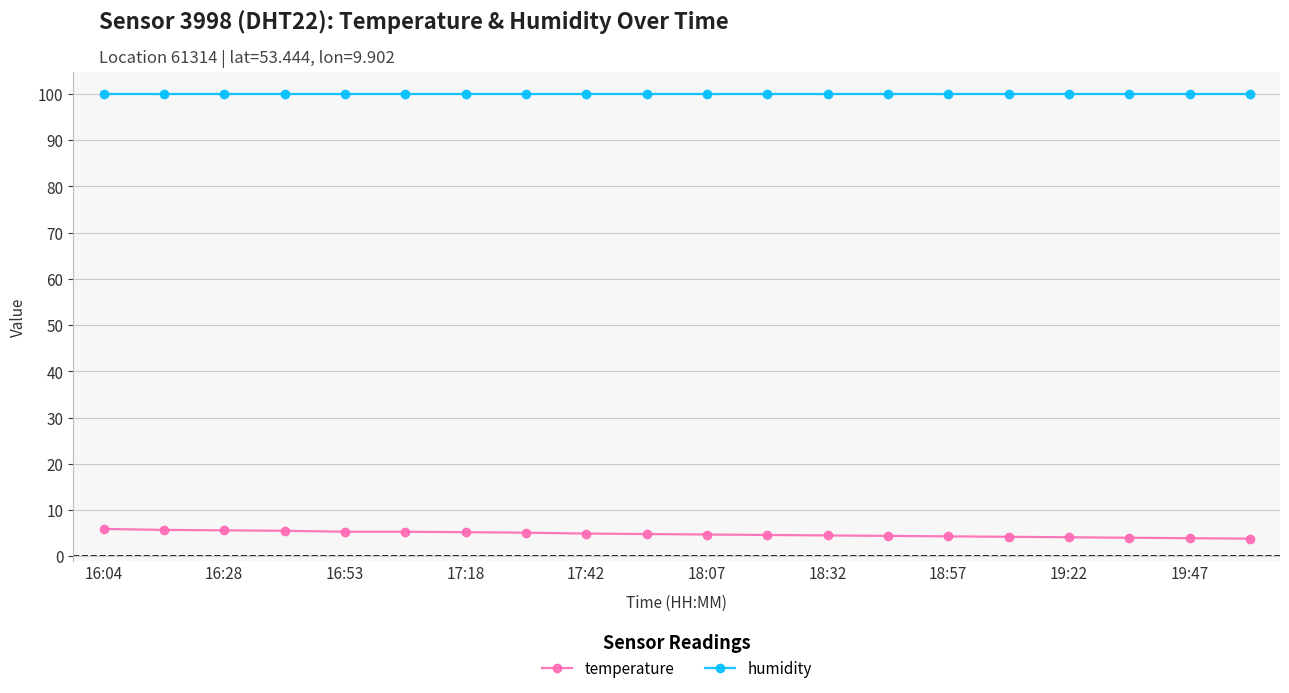

At how many categories does at least one series exceed 36?

20